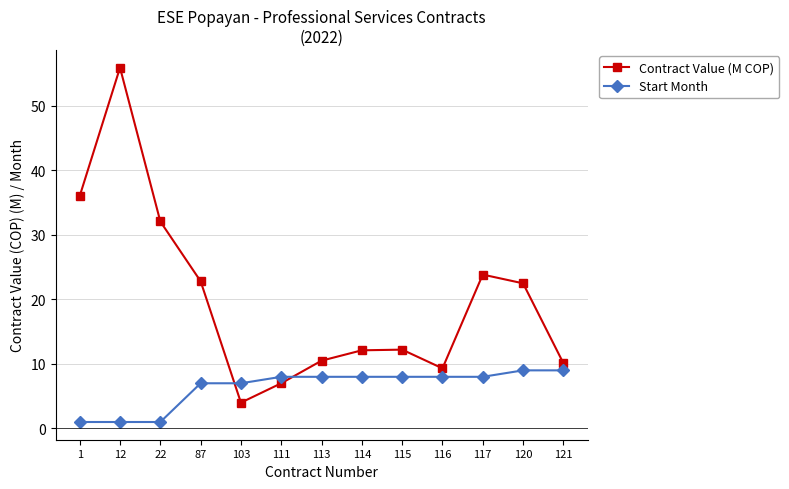

What is the difference between the Contract Value (M COP) values at 87 and 22?

9.3